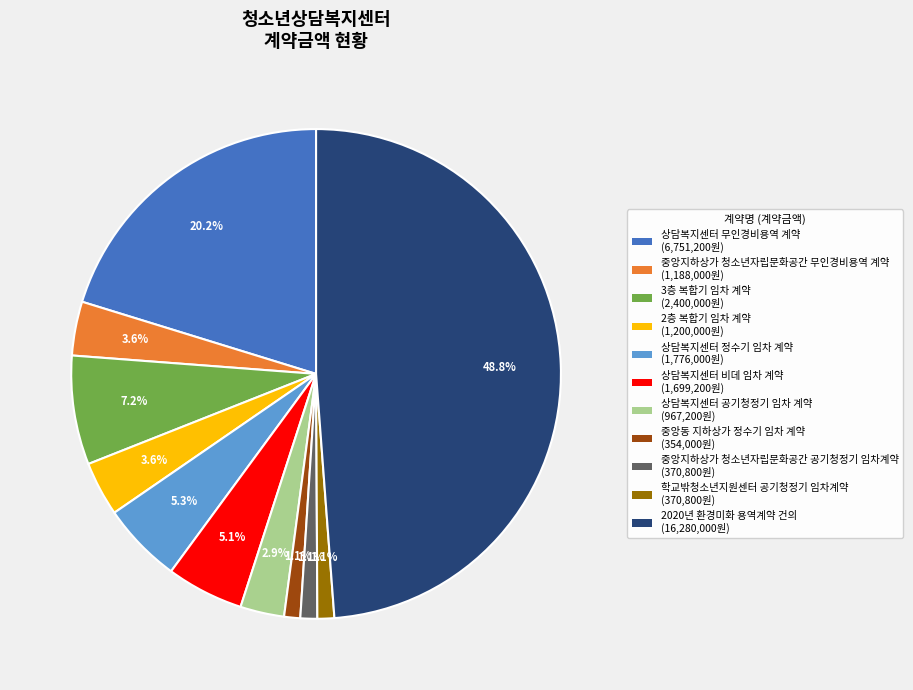

Count the number of slices in the pie.

11